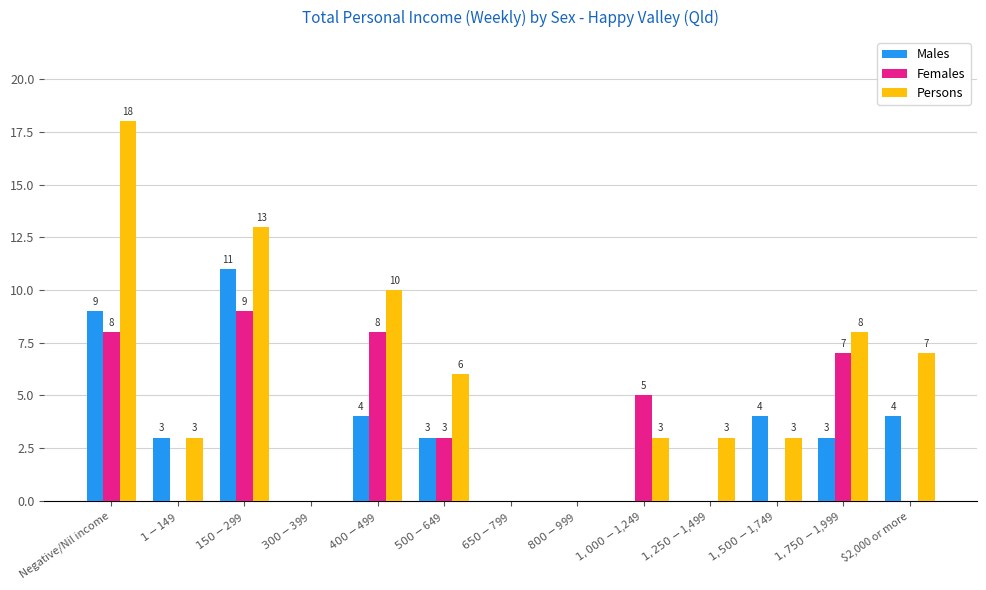

Which series has the largest total across all categories?

Persons